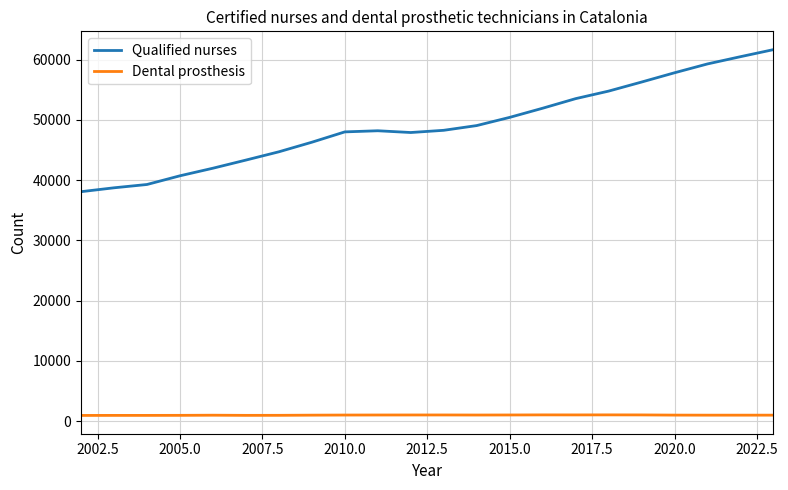

True or false: Qualified nurses and Dental prosthesis cross at least once.

False